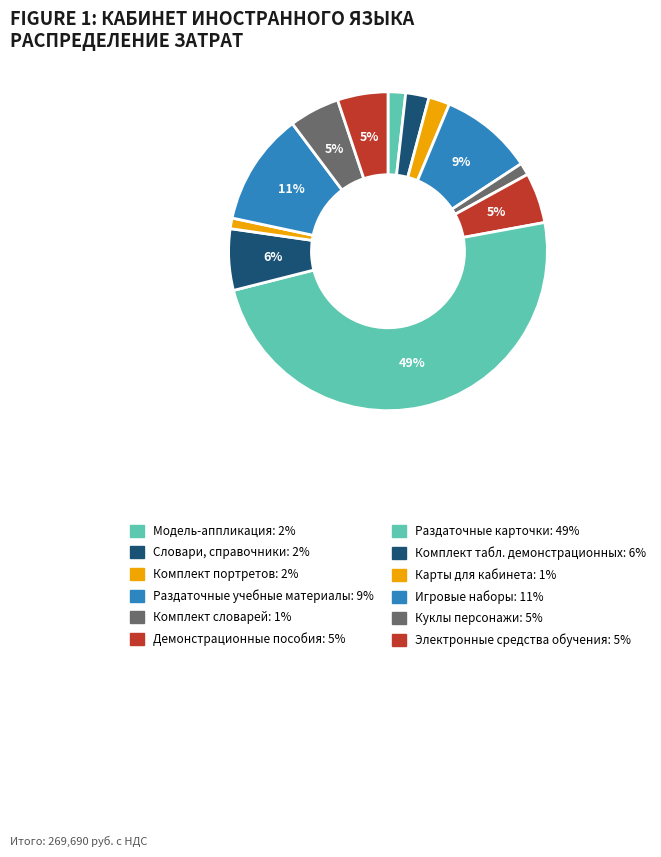

Is there any slice that represents more than half of the pie?

No